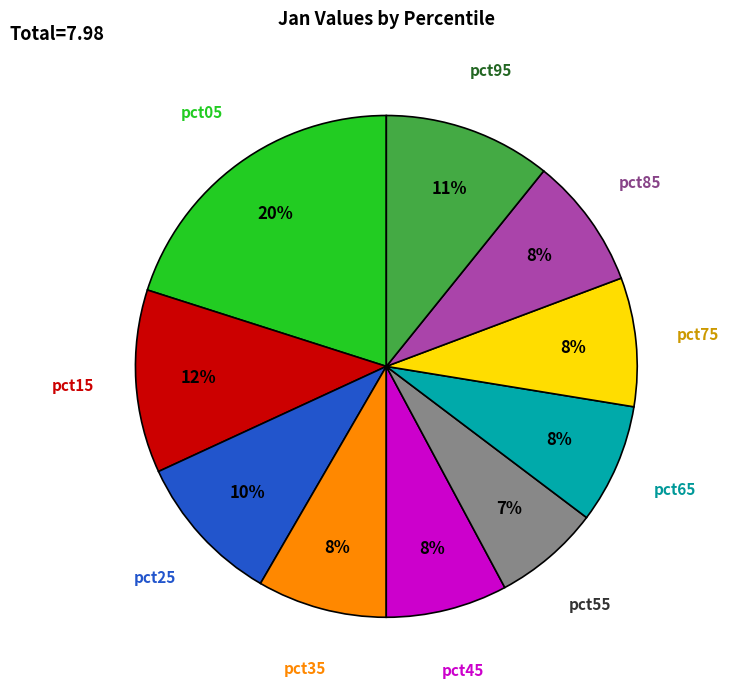

How many slices are in this pie chart?

10